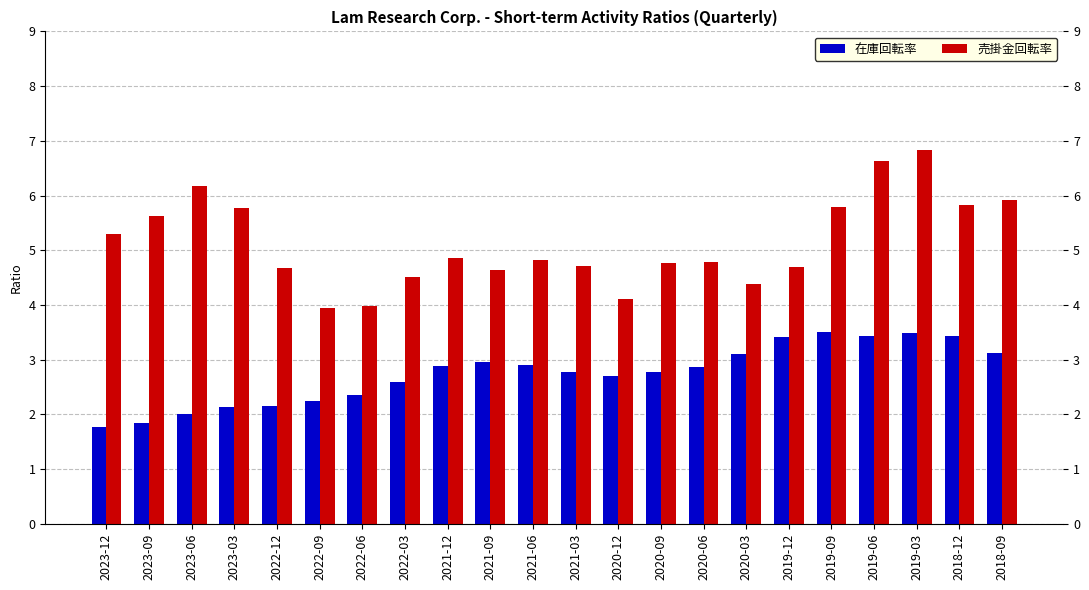

What is the sum of all 売掛金回転率 values?

112.8